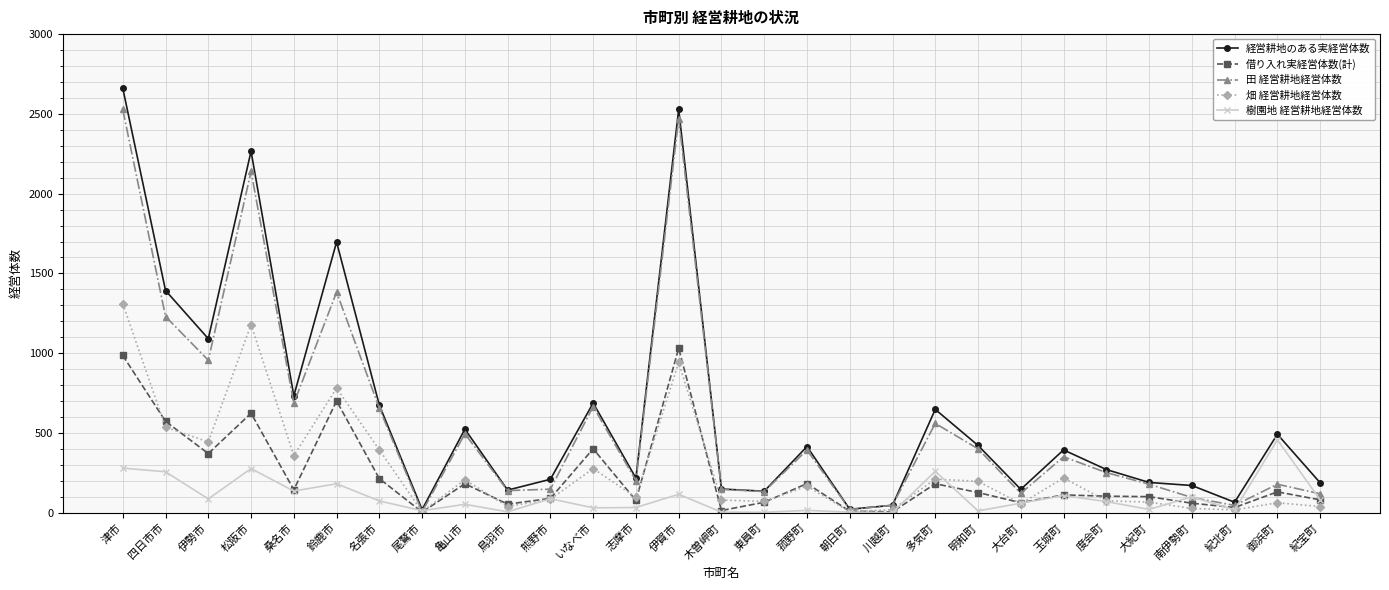

What is the label of the 2nd point from the right?

御浜町